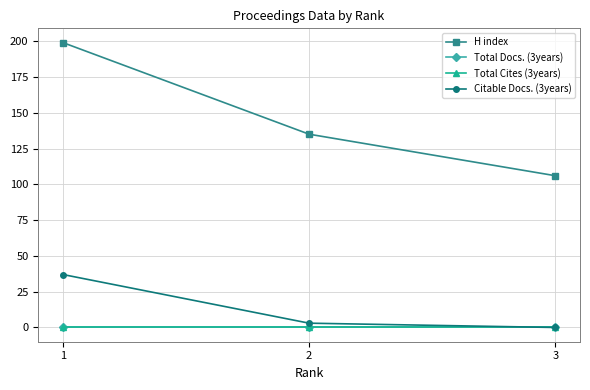

Does the chart have visible grid lines?

Yes